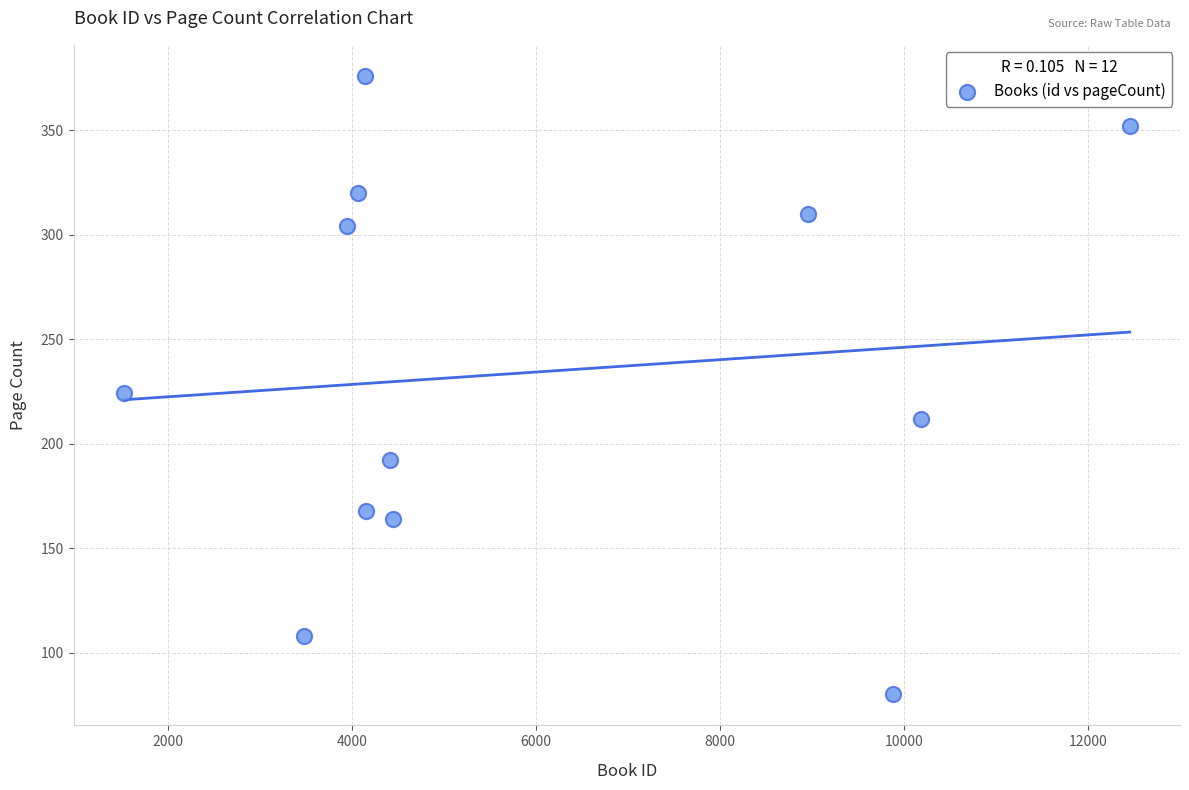

What Y value in the scatter plot is closest to 228?

224